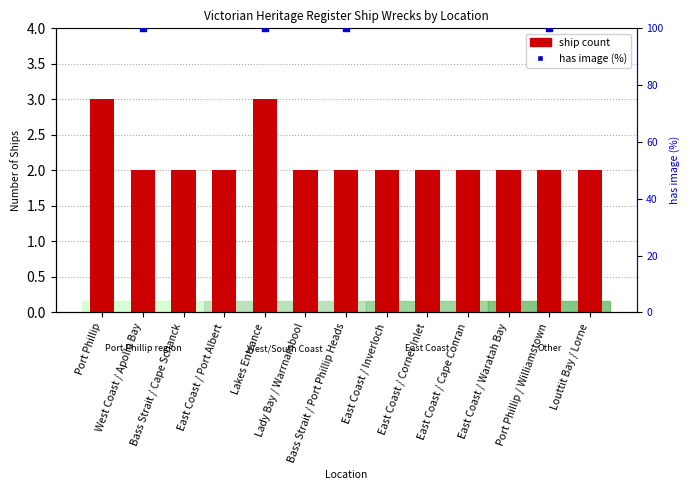

Which series has the widest spread of Y values?

ship count